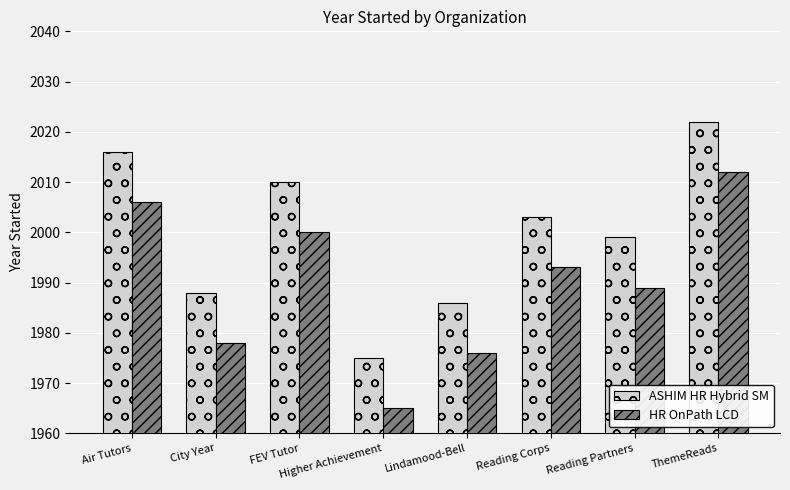

At how many categories does at least one series exceed 1992?

5